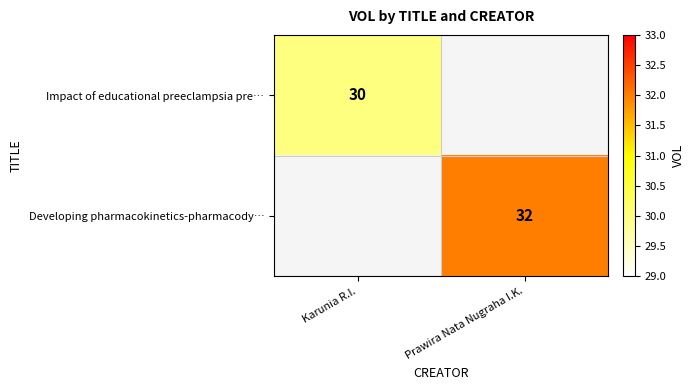

The Impact of educational preeclampsia pre… series shows 52 at Karunia R.I.. True or false?

False